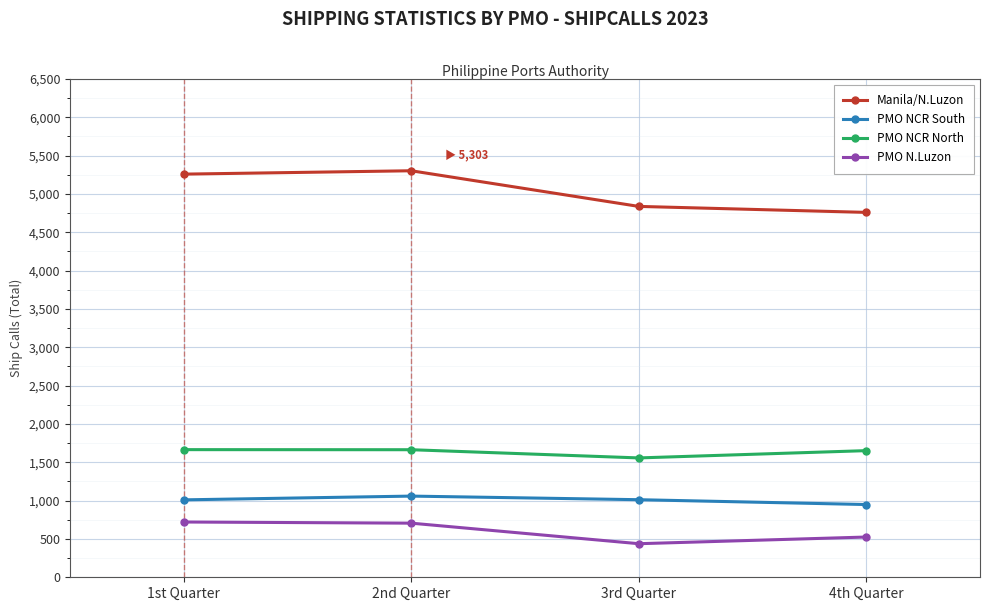

Read the PMO NCR North value at 1st Quarter.

1665